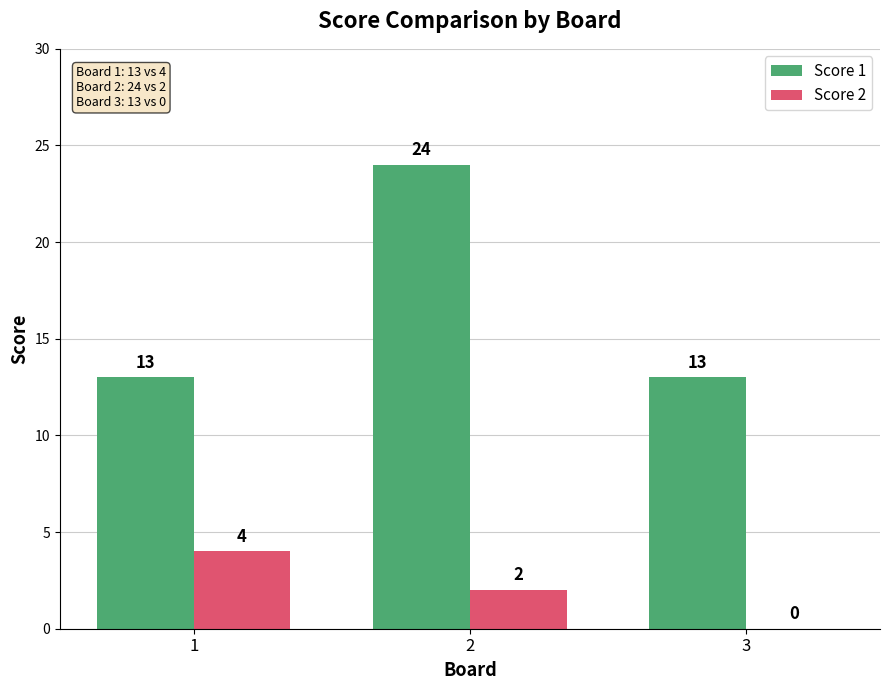

What is the total value across all series at 1?

17